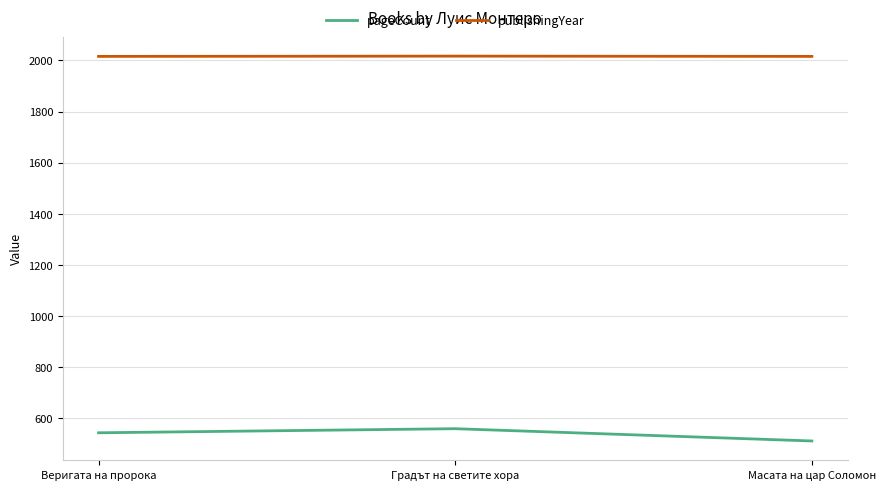

True or false: publishingYear has a value of 2016 at Веригата на пророка.

True